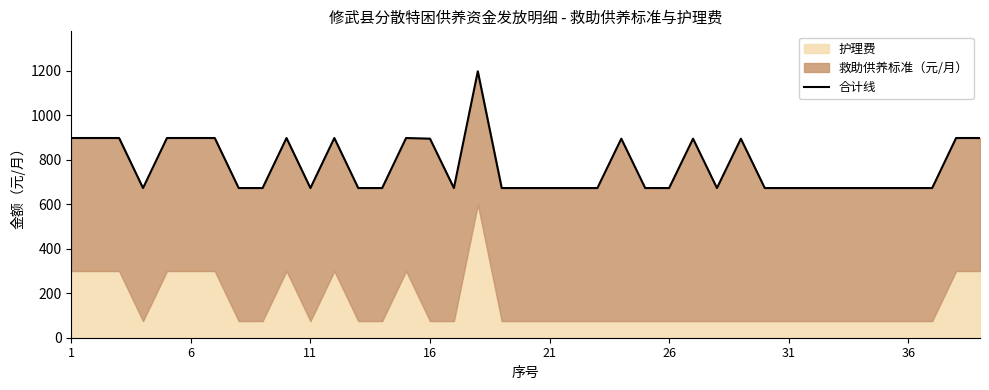

True or false: the data has more than 2 interior local peaks.

True